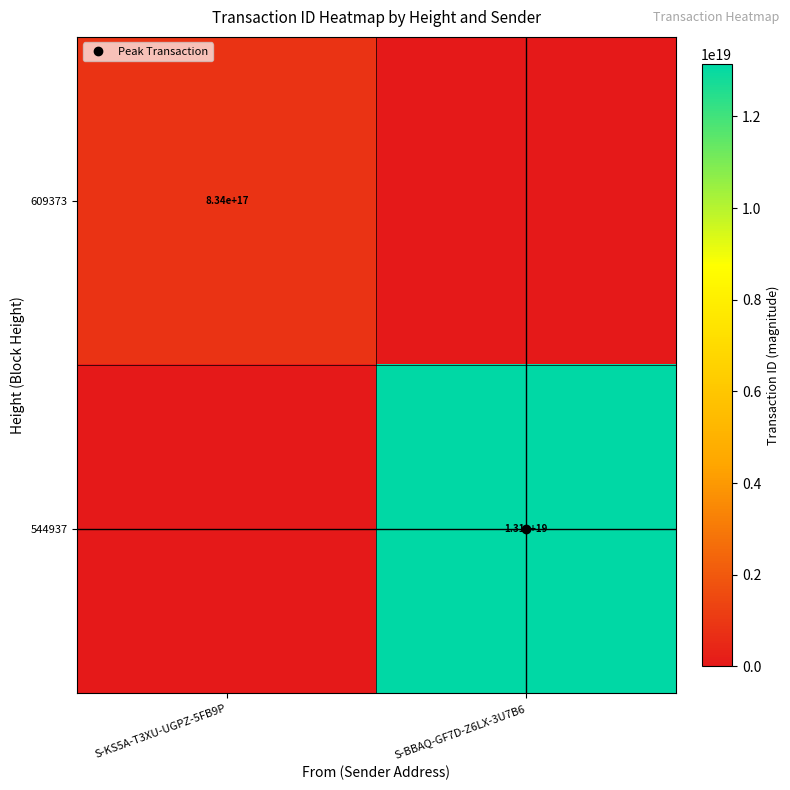

What is the difference between the highest and lowest values at S-BBAQ-GF7D-Z6LX-3U7B6?

13146073821144487936